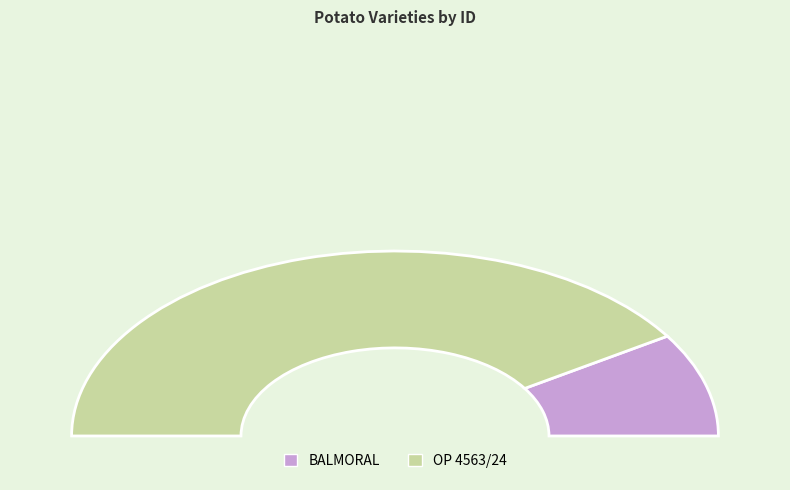

Between BALMORAL and OP 4563/24, which is larger?

OP 4563/24